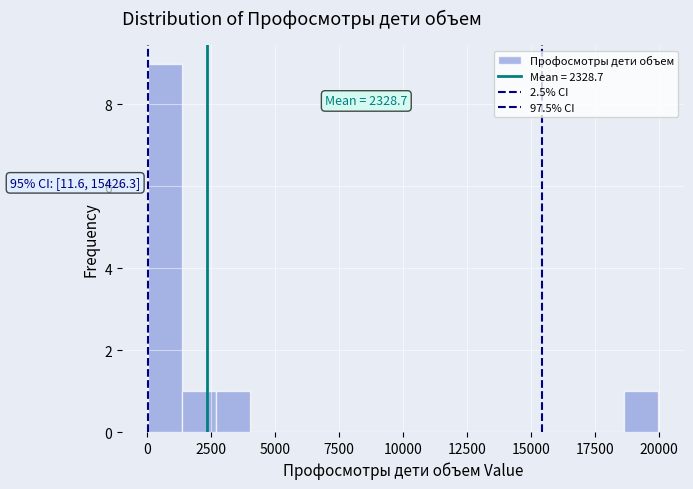

Around what value on the x-axis is the tallest bar? Give the approximate position of its centre, as read against the axis.

500